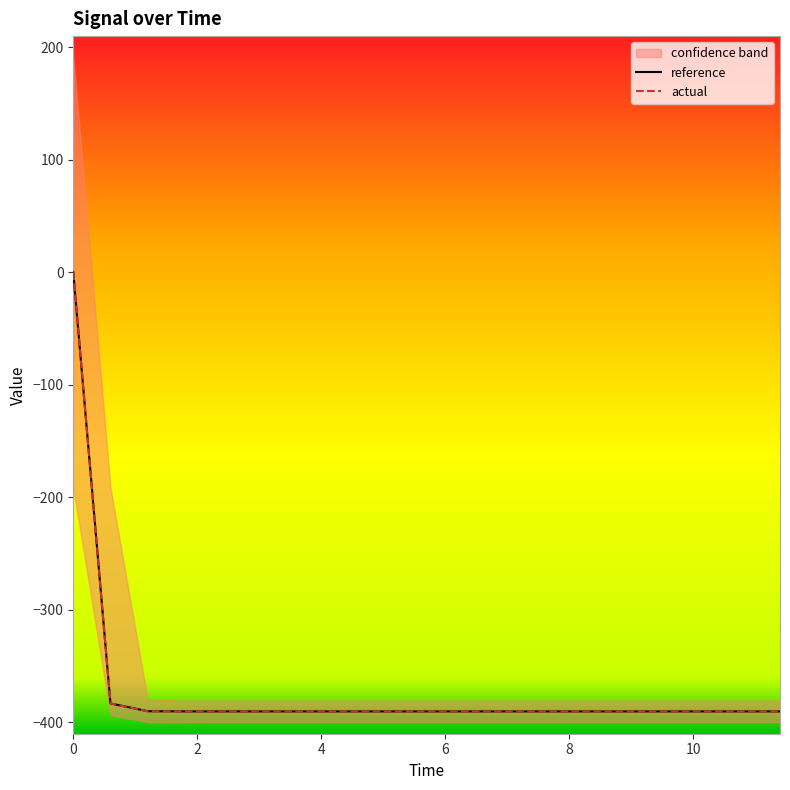

Reading left to right, transcribe all the data shown in this chart.

reference: -0.0	-383.1	-390.0	-390.2	-390.2	-390.2	-390.2	-390.2	-390.2	-390.2	-390.2	-390.2	-390.2	-390.2	-390.2	-390.2	-390.2	-390.2	-390.2	-390.2
actual: -0.0	-383.1	-390.1	-390.2	-390.2	-390.2	-390.2	-390.2	-390.2	-390.2	-390.2	-390.2	-390.2	-390.2	-390.2	-390.2	-390.2	-390.2	-390.2	-390.2